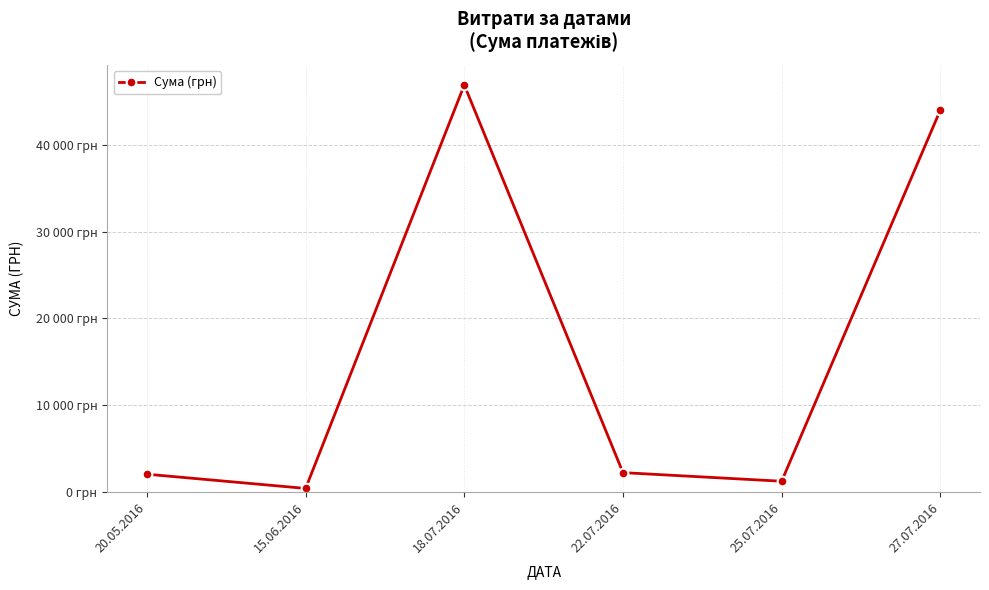

What is the difference between the maximum and minimum values?

46536.8